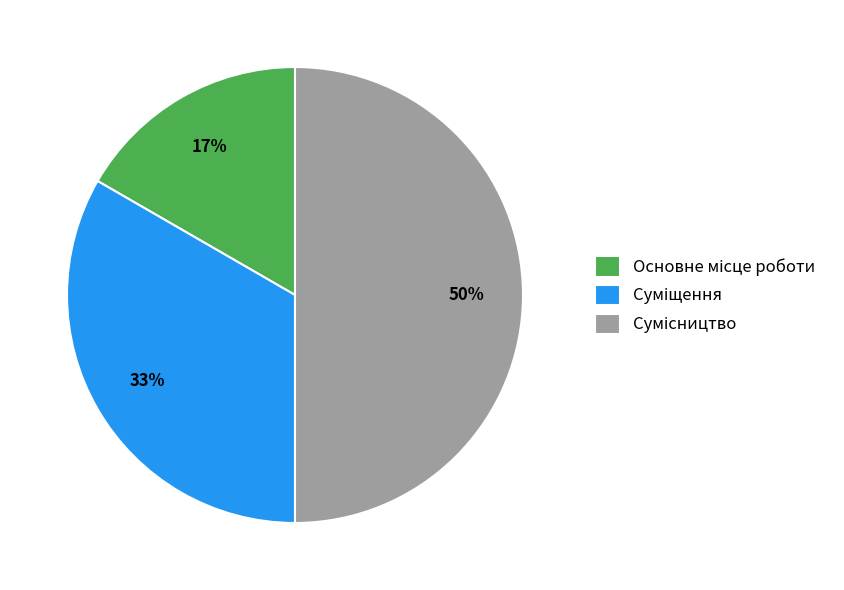

To the nearest percent, what is the average slice percentage?

33%